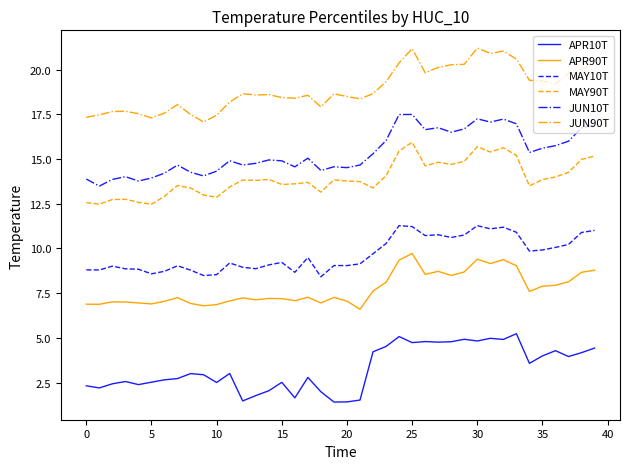

Which series has the largest total across all categories?

JUN90T